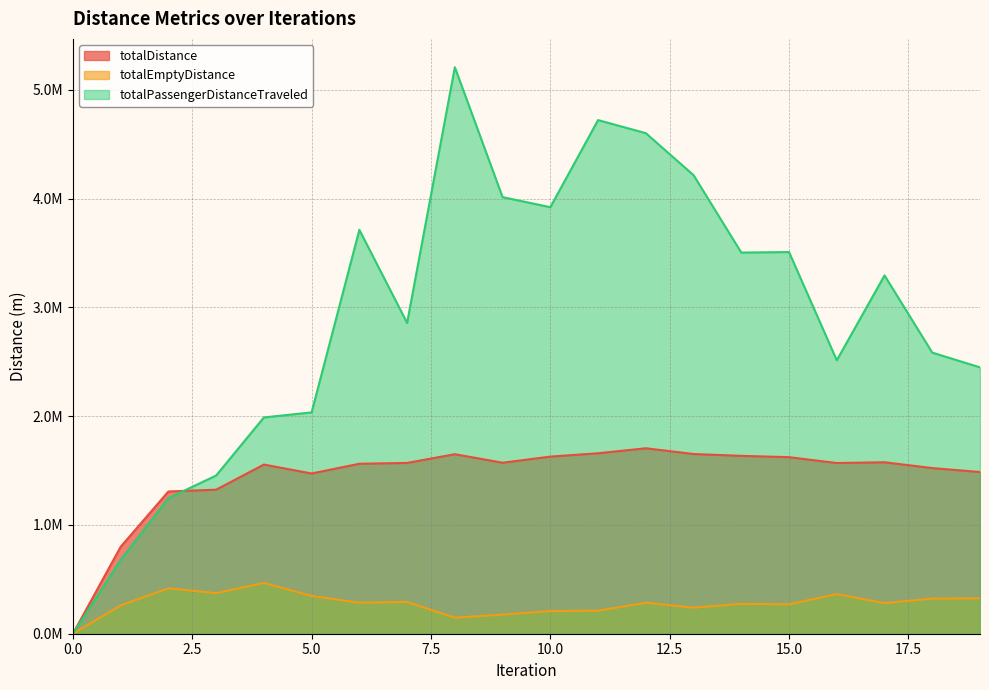

How many data points in totalEmptyDistance are above 284942?

10